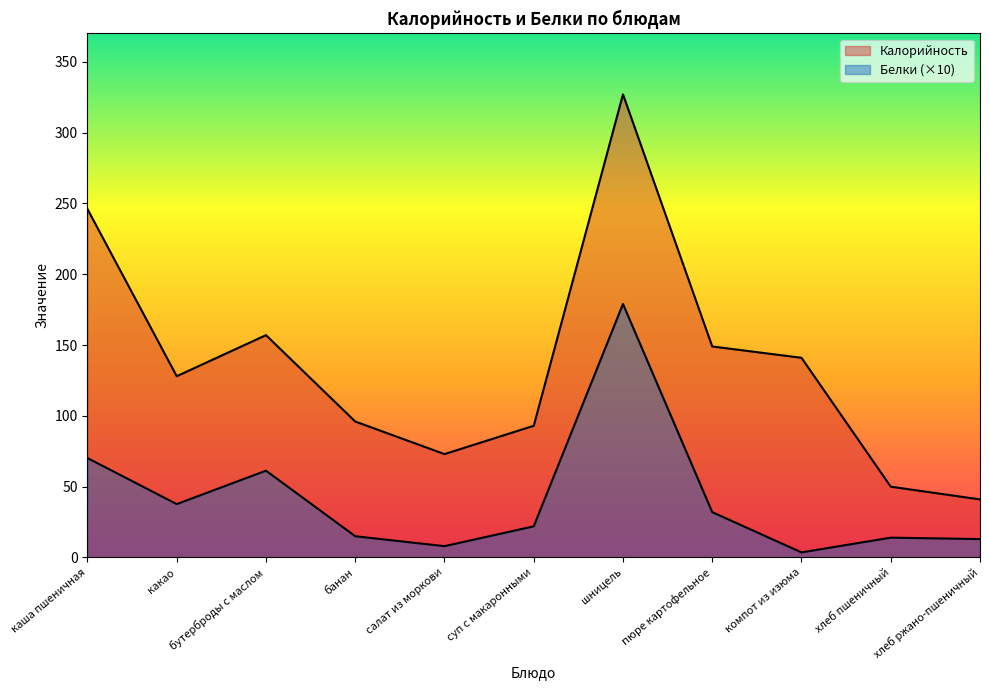

True or false: Белки has a value of 95.1 at бутерброды с маслом.

False